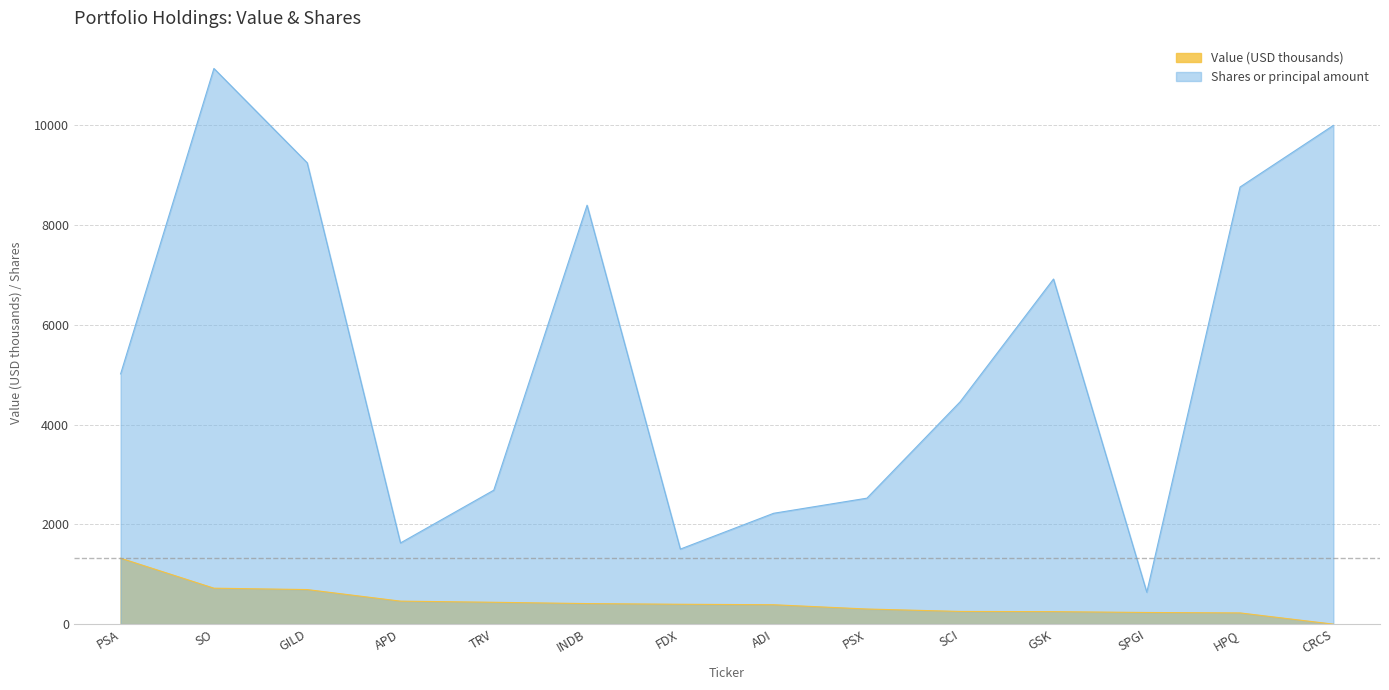

True or false: Shares or principal amount and Value intersect in this chart.

False